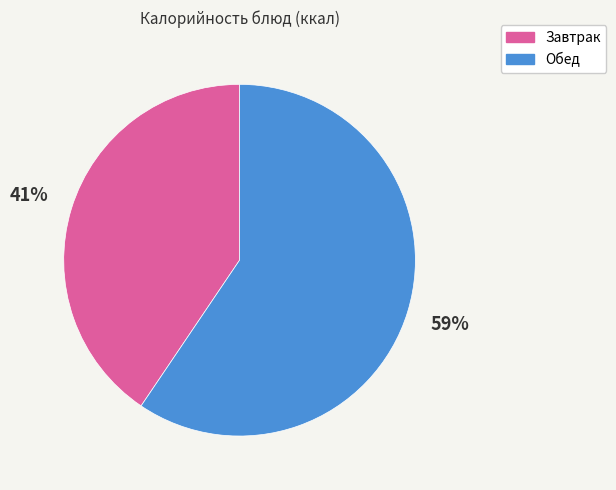

True or false: Обед accounts for 59% of the total.

True